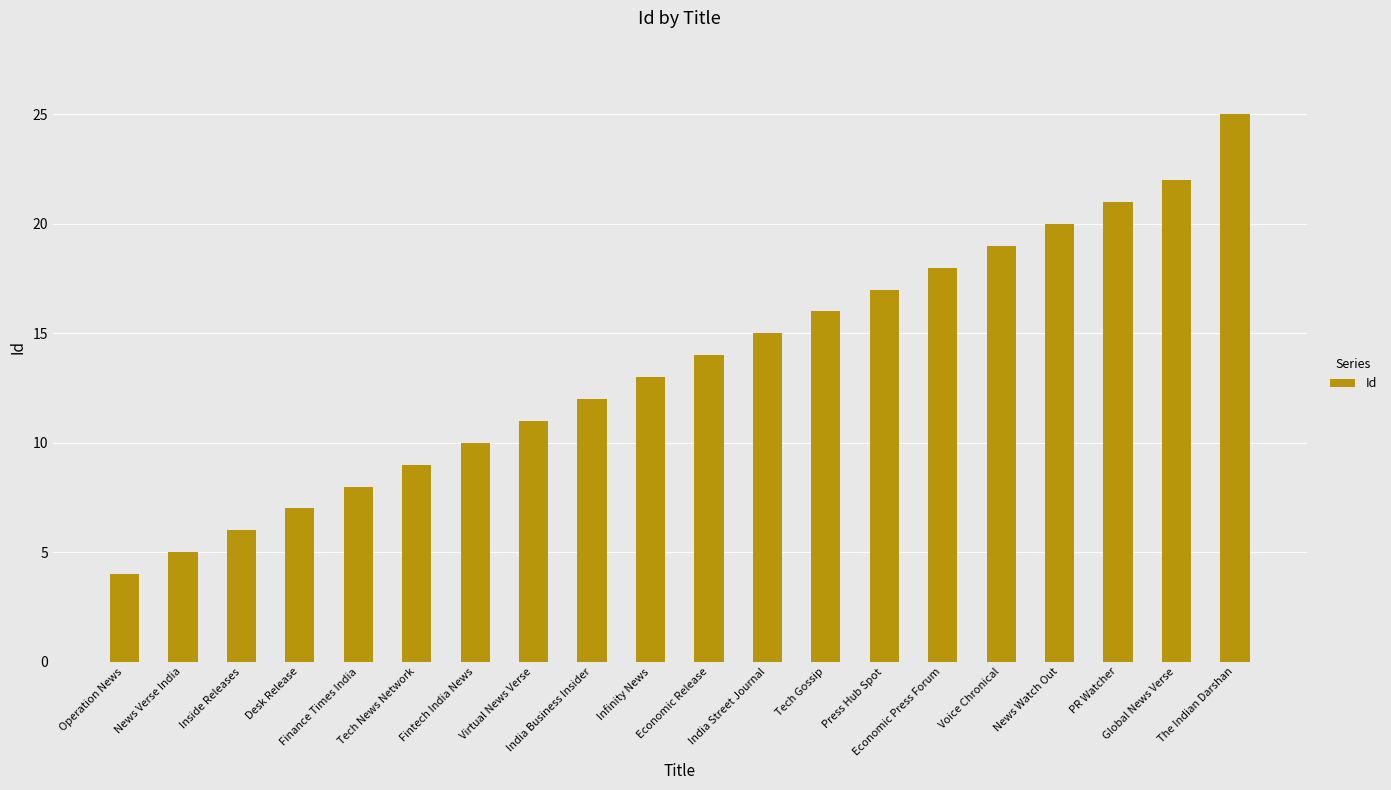

At which category does the chart reach its minimum across all series?

Operation News